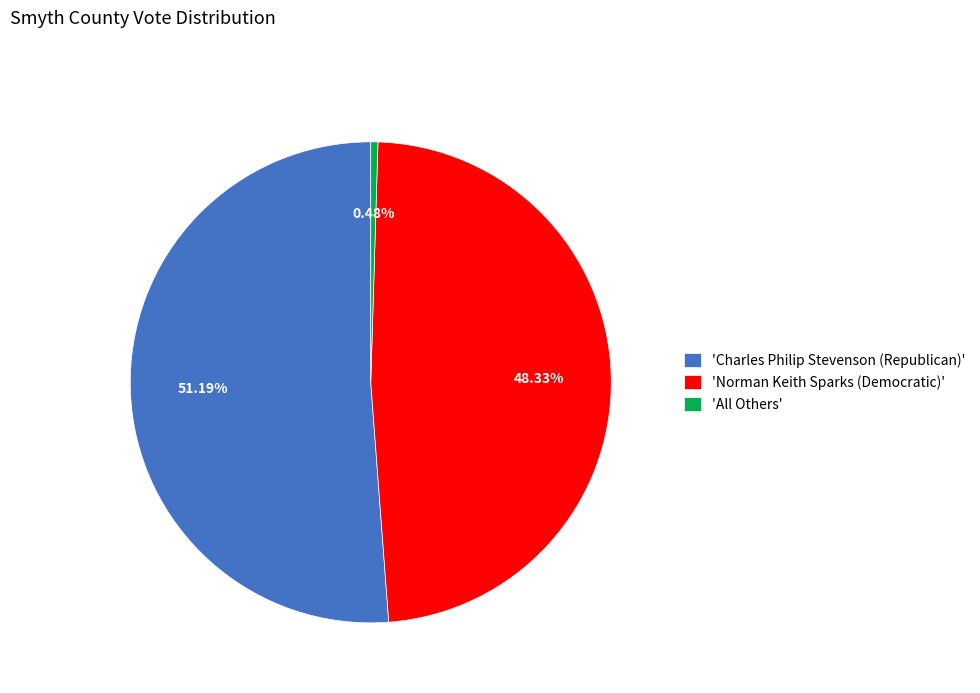

What is the smallest slice in the pie chart?

'All Others'